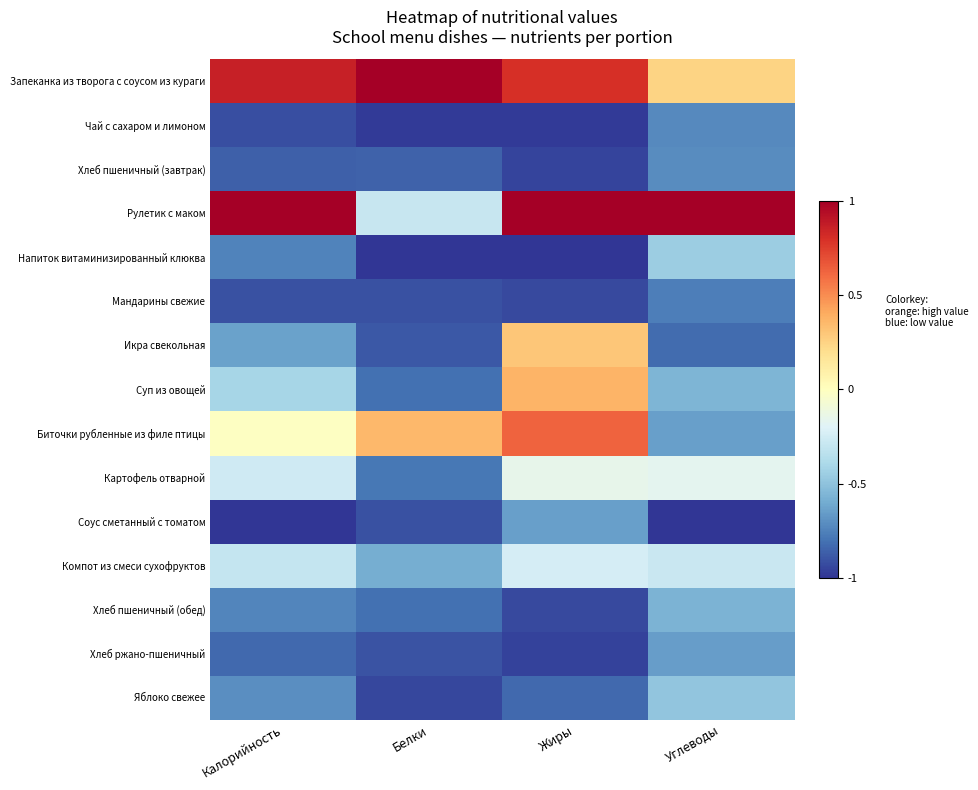

Reading left to right, list all the values displayed in this chart.

Запеканка из творога с соусом из кураги: Калорийность=0.9	Белки=1.0	Жиры=0.8	Углеводы=0.2
Чай с сахаром и лимоном: Калорийность=-0.9	Белки=-1.0	Жиры=-1.0	Углеводы=-0.7
Хлеб пшеничный (завтрак): Калорийность=-0.9	Белки=-0.9	Жиры=-0.9	Углеводы=-0.7
Рулетик с маком: Калорийность=1.0	Белки=-0.3	Жиры=1.0	Углеводы=1.0
Напиток витаминизированный клюква: Калорийность=-0.7	Белки=-1.0	Жиры=-1.0	Углеводы=-0.5
Мандарины свежие: Калорийность=-0.9	Белки=-0.9	Жиры=-0.9	Углеводы=-0.8
Икра свекольная: Калорийность=-0.6	Белки=-0.9	Жиры=0.3	Углеводы=-0.8
Суп из овощей: Калорийность=-0.4	Белки=-0.8	Жиры=0.4	Углеводы=-0.6
Биточки рубленные из филе птицы: Калорийность=-0.0	Белки=0.4	Жиры=0.6	Углеводы=-0.6
Картофель отварной: Калорийность=-0.3	Белки=-0.8	Жиры=-0.2	Углеводы=-0.2
Соус сметанный с томатом: Калорийность=-1.0	Белки=-0.9	Жиры=-0.6	Углеводы=-1.0
Компот из смеси сухофруктов: Калорийность=-0.3	Белки=-0.6	Жиры=-0.2	Углеводы=-0.3
Хлеб пшеничный (обед): Калорийность=-0.7	Белки=-0.8	Жиры=-0.9	Углеводы=-0.6
Хлеб ржано-пшеничный: Калорийность=-0.8	Белки=-0.9	Жиры=-1.0	Углеводы=-0.6
Яблоко свежее: Калорийность=-0.7	Белки=-0.9	Жиры=-0.8	Углеводы=-0.5